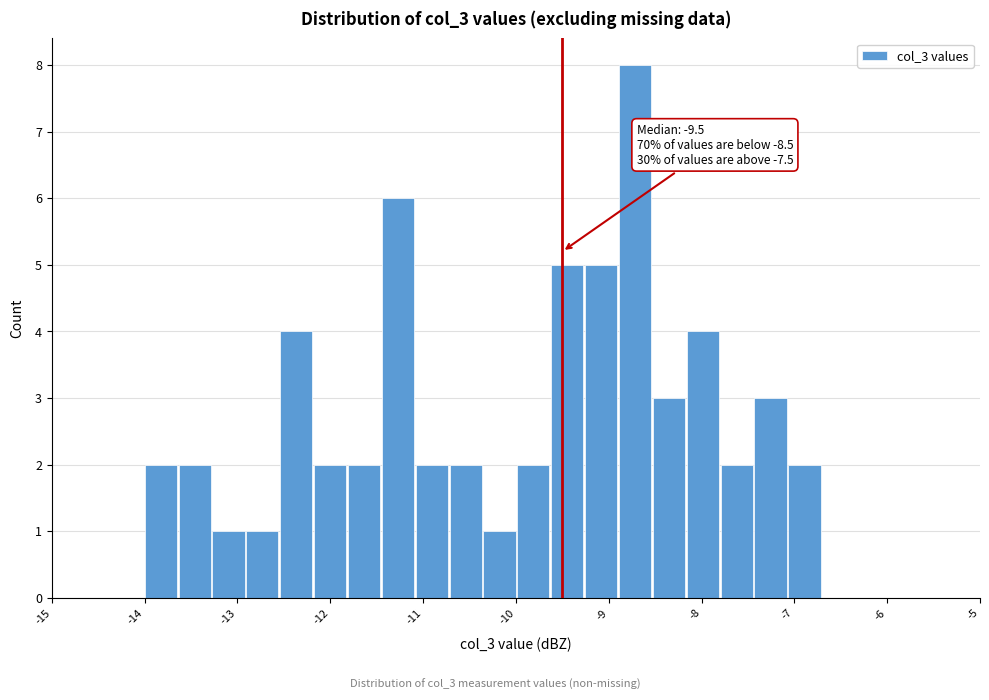

Read against the x-axis, roughly where is the centre of the tallest bar?

-8.7